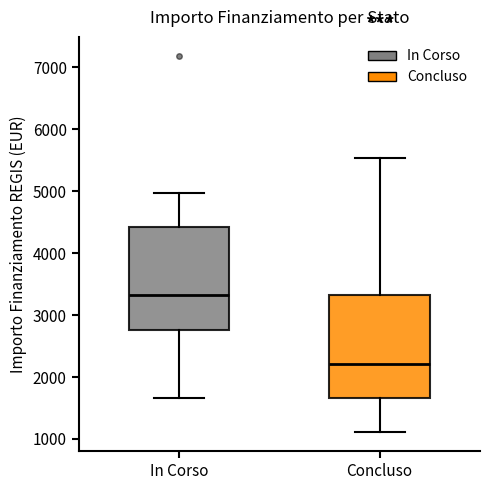

Reading left to right, transcribe this box plot: for each box, give where its median line is, the range the box spans, and where its two whiskers end, as read against the y-axis. The values are not printed on the chart, so give them approximately, as read against the axis.

In Corso: median 3300, box 2800 to 4400, whiskers 1700 to 5000
Concluso: median 2200, box 1700 to 3300, whiskers 1100 to 5500